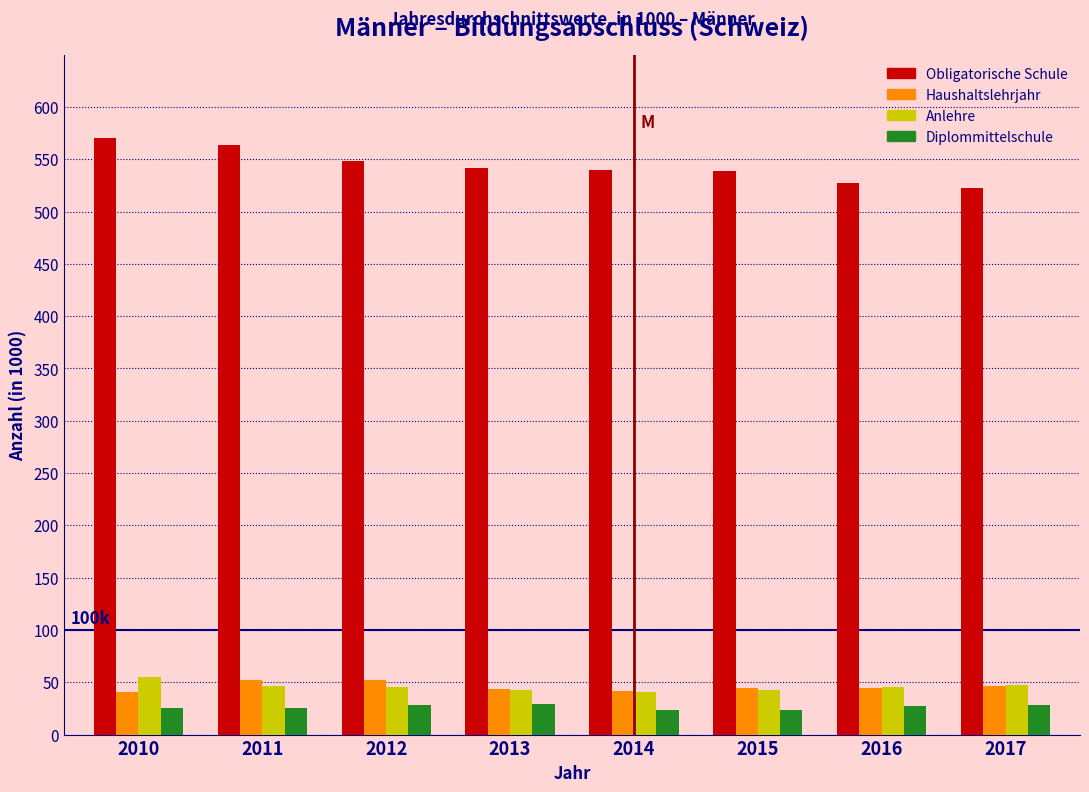

What is the sum of all Obligatorische Schule values?

4352.6